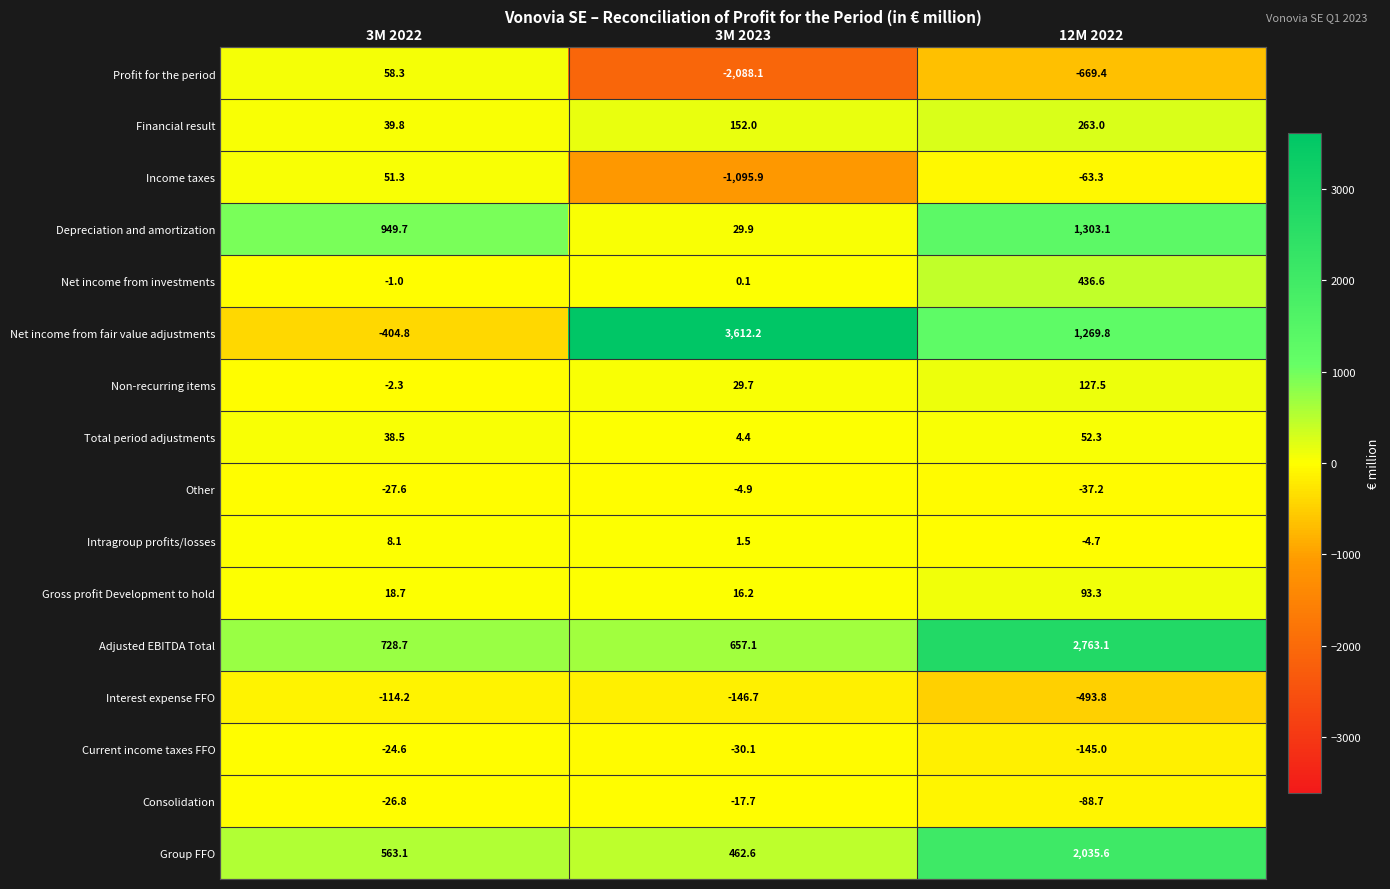

What is the difference between the maximum and minimum values in the Total period adjustments series?

47.9